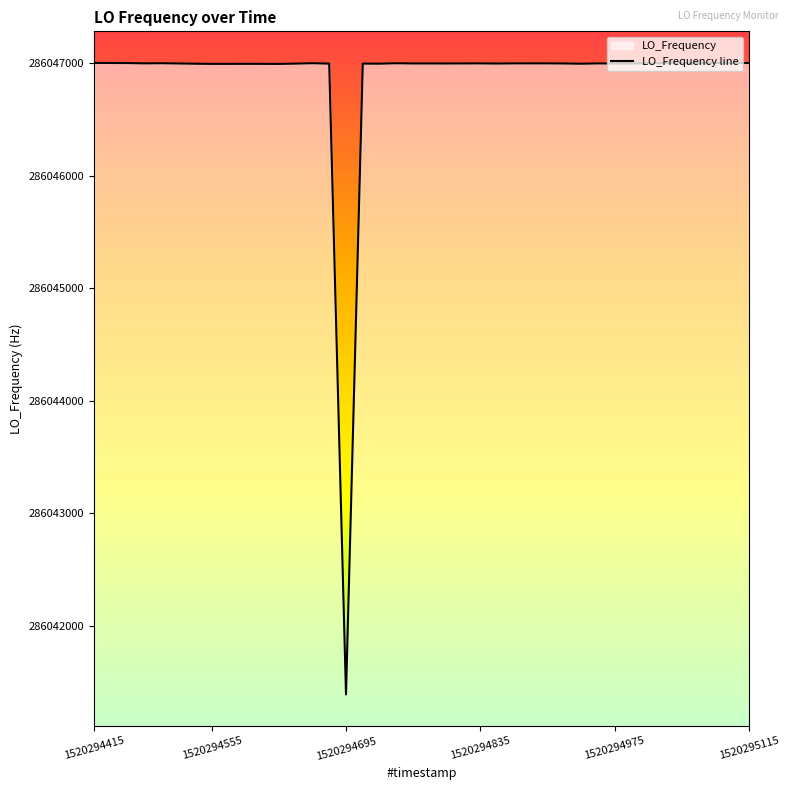

Which category has the lowest value across all series?

1520294695